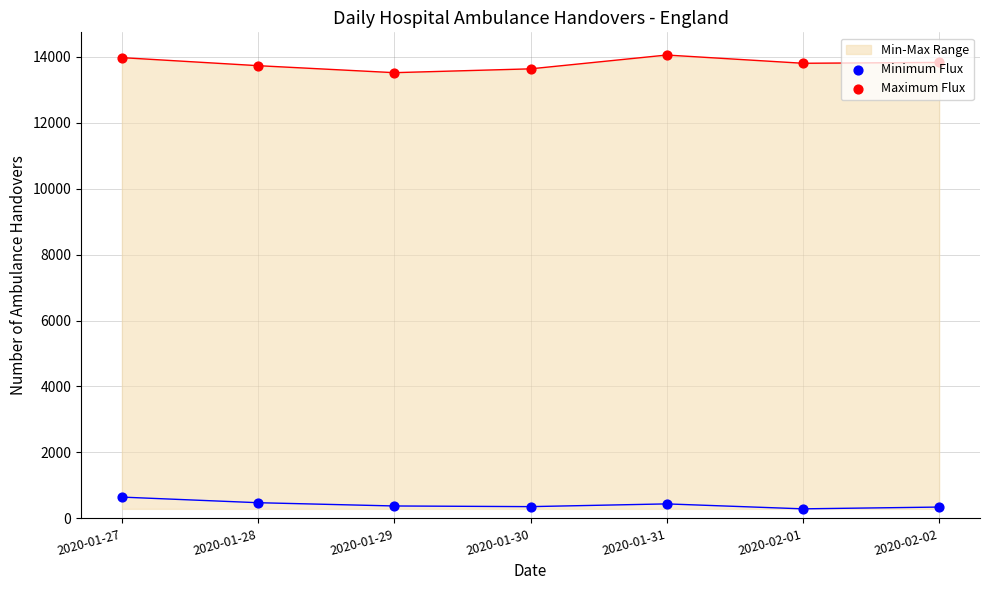

What is the total value across all series at 2020-01-30?

13988